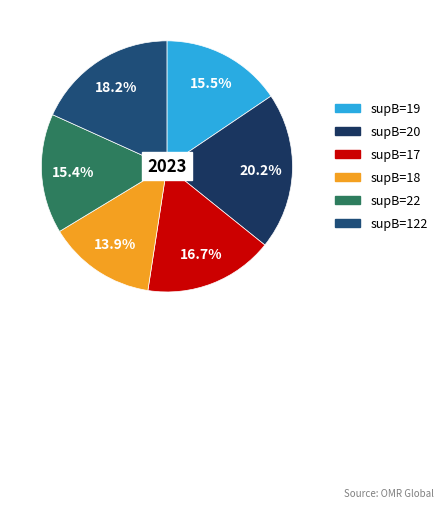

How many slices are in this pie chart?

6